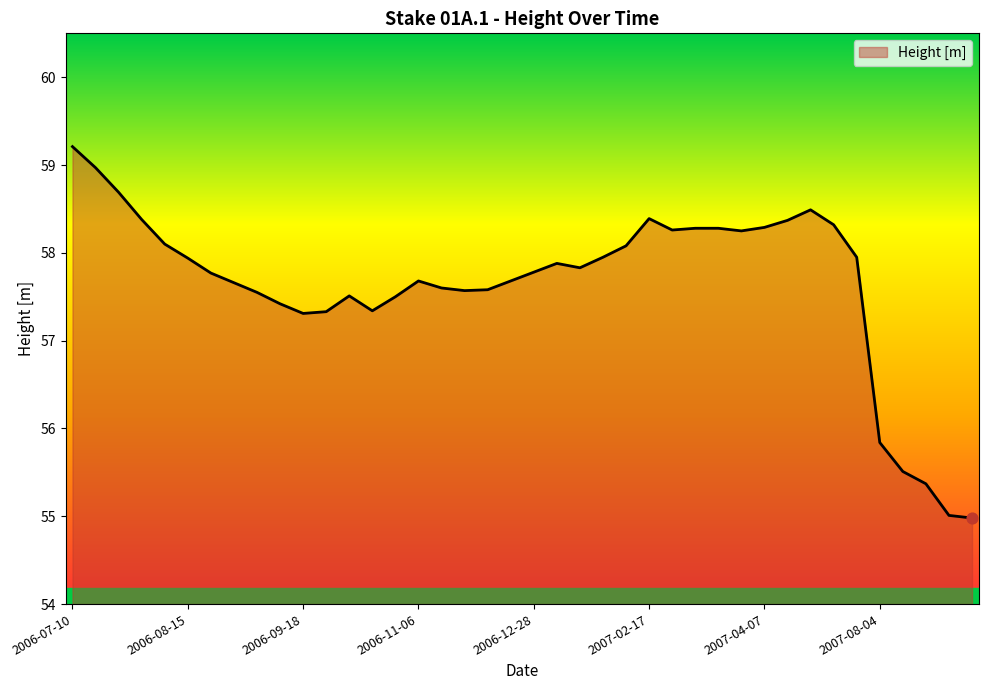

What is the maximum value shown in the chart?

59.2